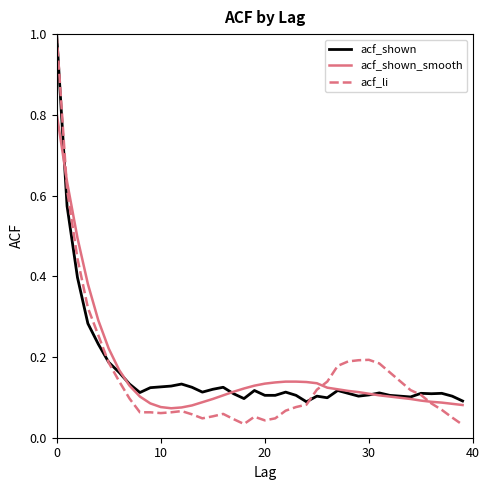

Which series has the widest spread of values?

acf_li